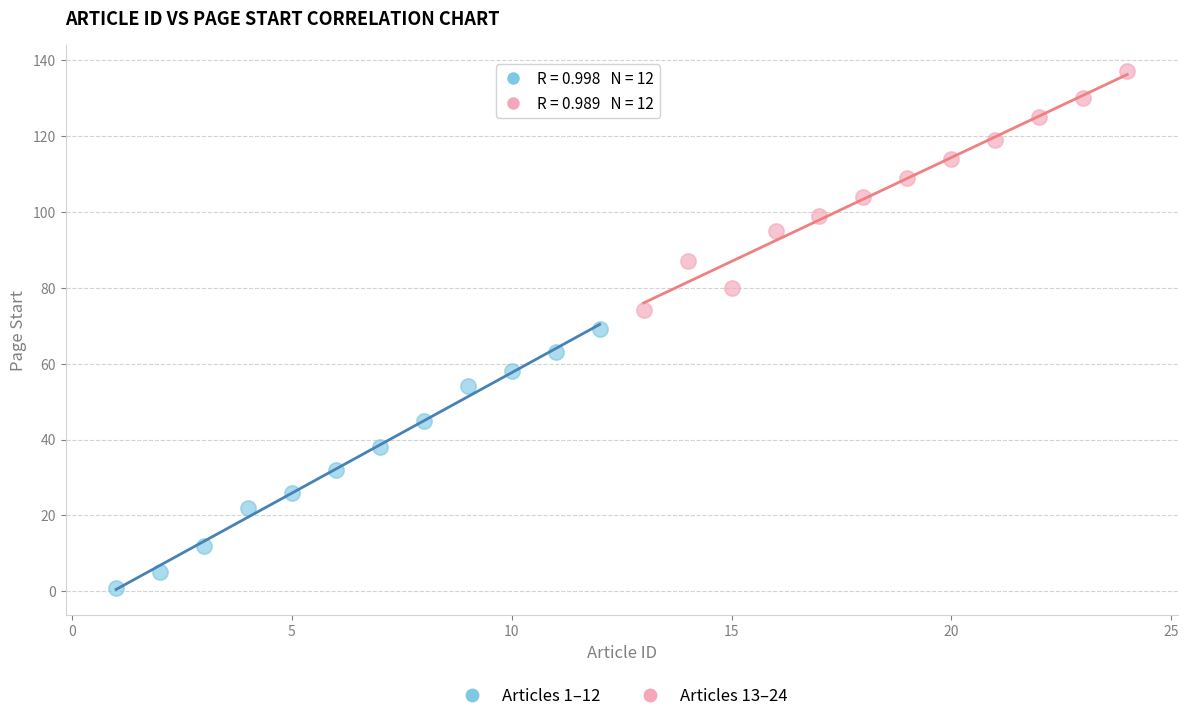

Which series contains the lowest Y value?

Articles 1–12